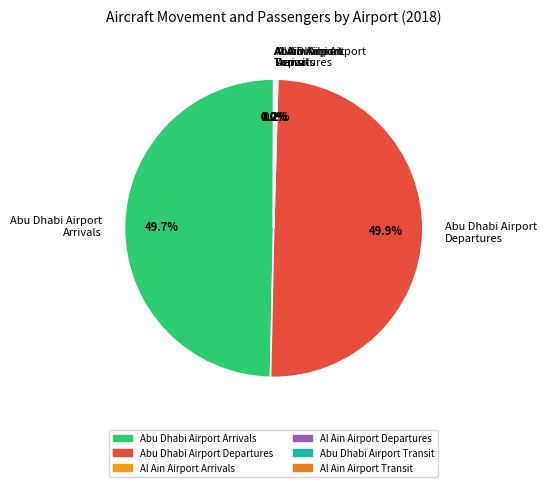

Is Abu Dhabi Airport Arrivals the majority of the pie?

No